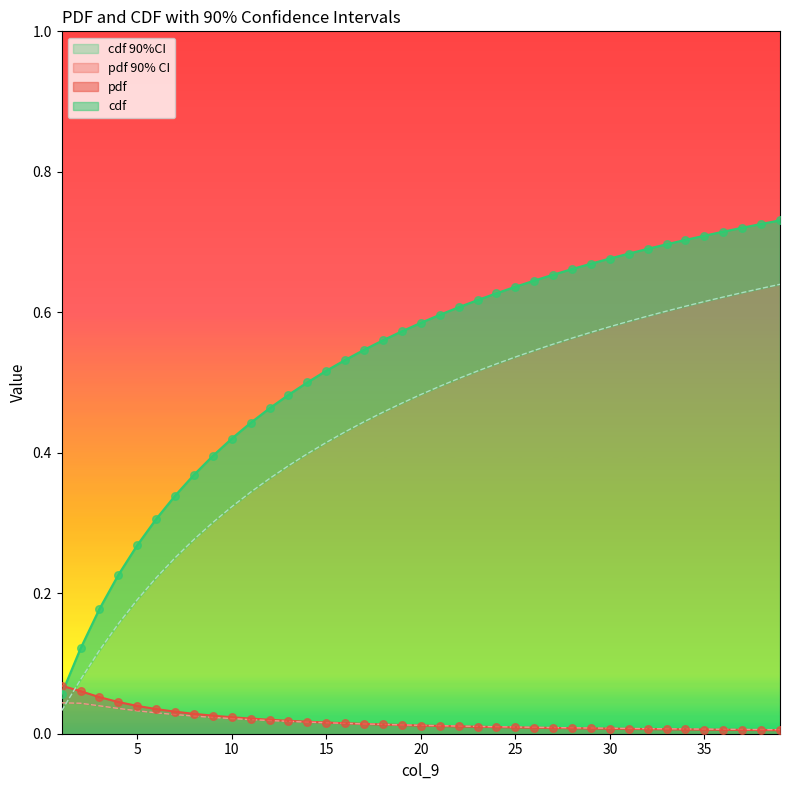

Which series has the widest spread of Y values?

cdf